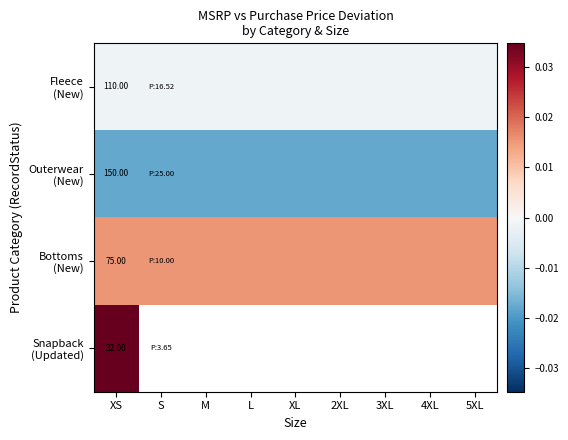

Rank the categories by Bottoms (New) value from lowest to highest.

XS, S, M, L, XL, 2XL, 3XL, 4XL, 5XL